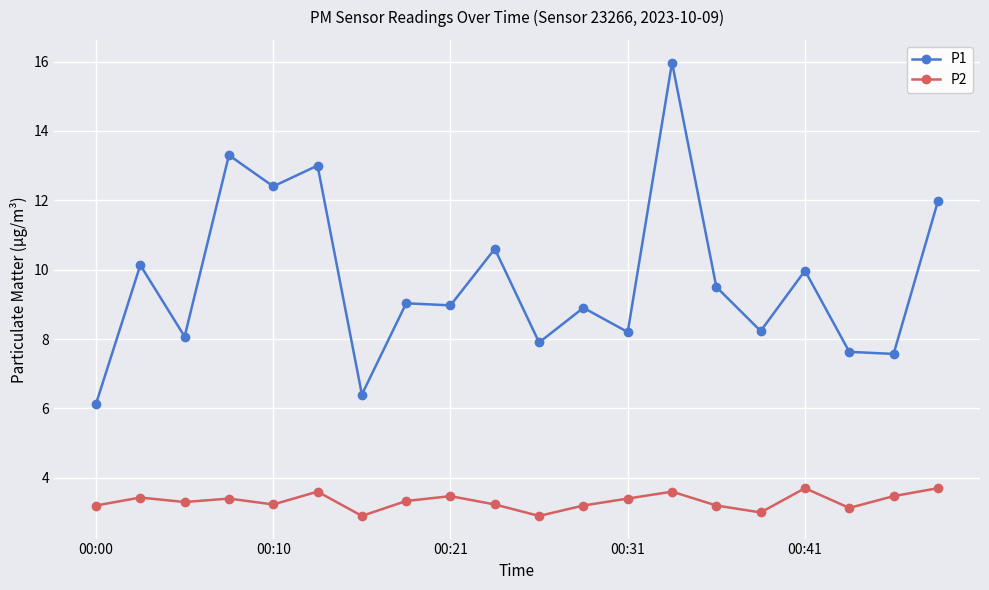

Rank the series by their average value, from highest to lowest.

P1, P2